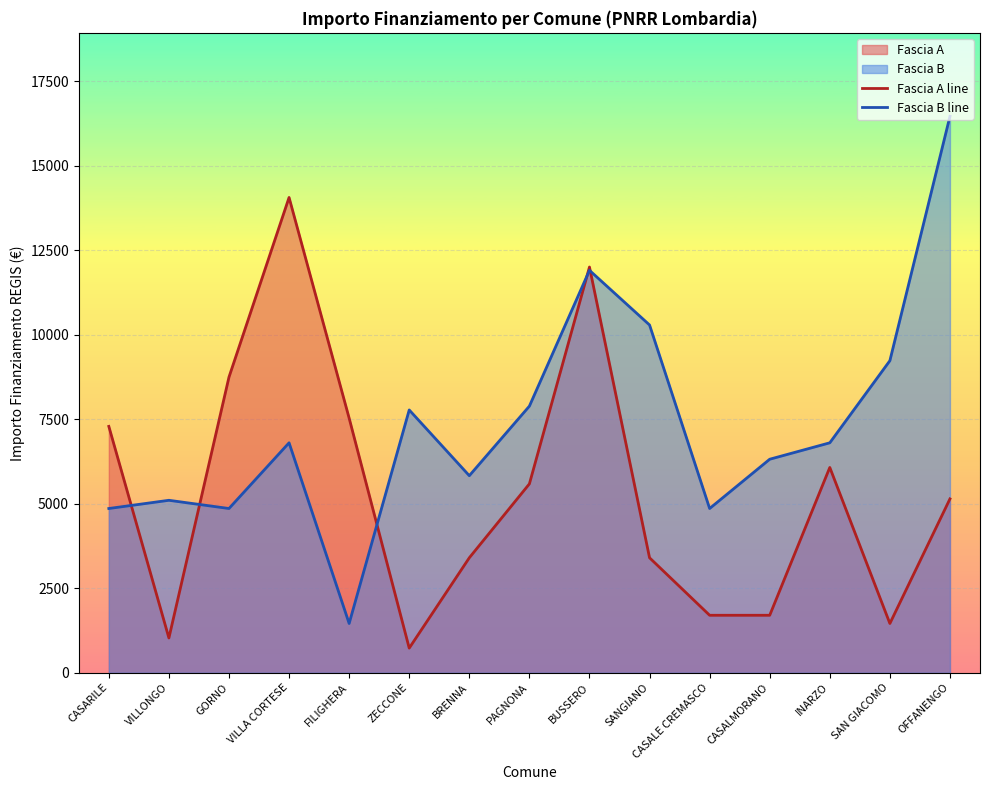

The Fascia A line series shows 5145 at OFFANENGO. True or false?

True